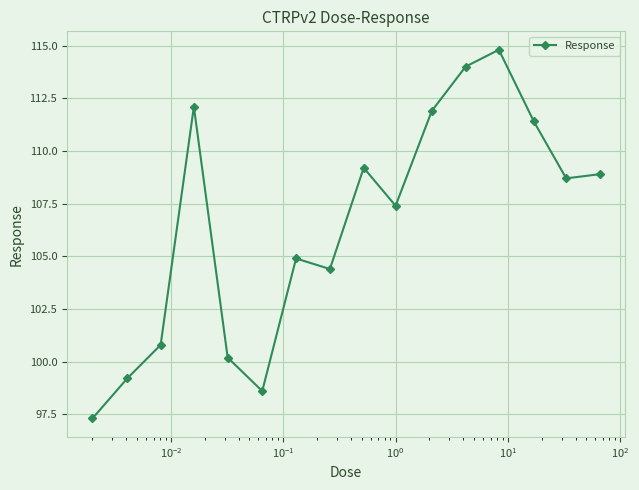

What is the value of the 2nd point from the left?

99.2